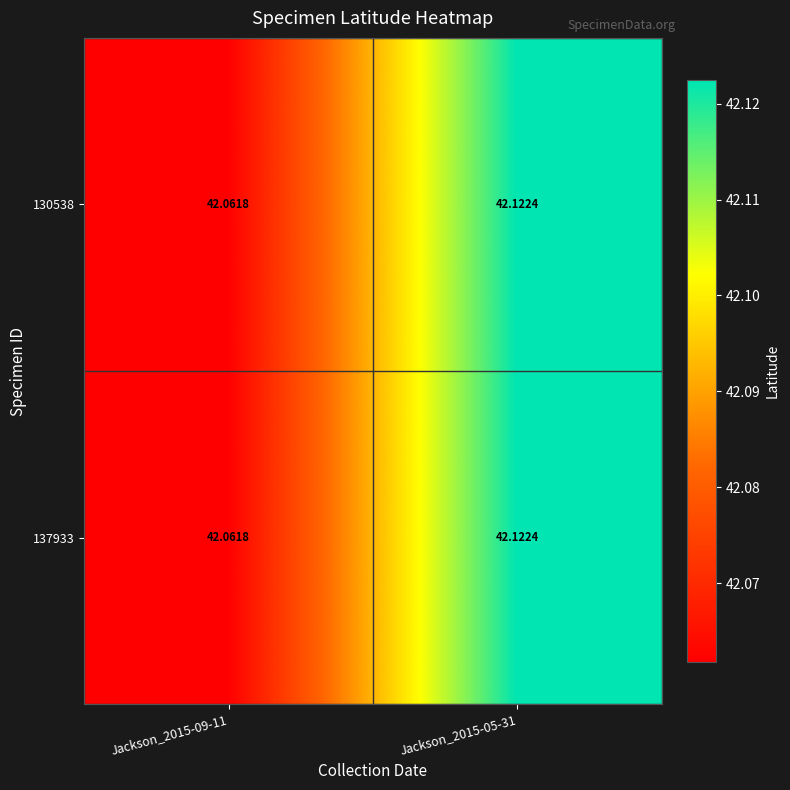

How many data points does each series have?

2